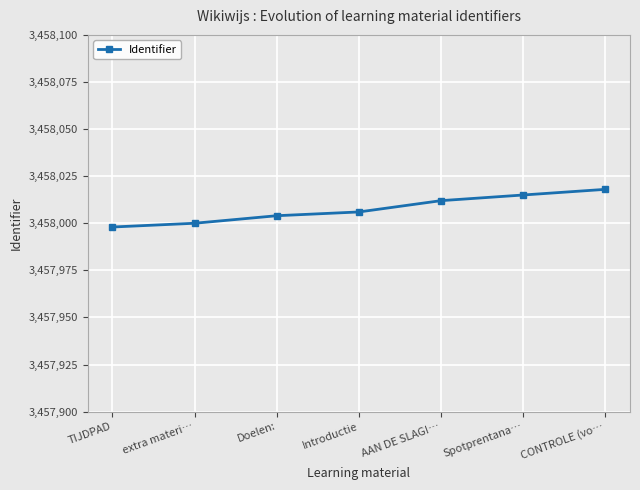

Which has a higher value, Doelen: or CONTROLE (vo…?

CONTROLE (vo…